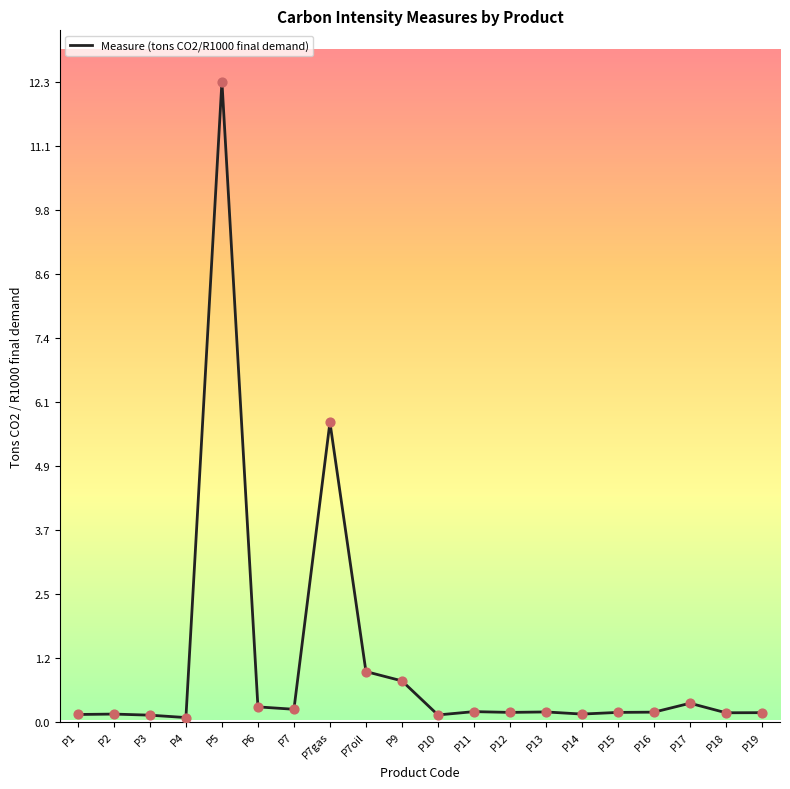

What is the change in value from P4 to P14?

+0.1